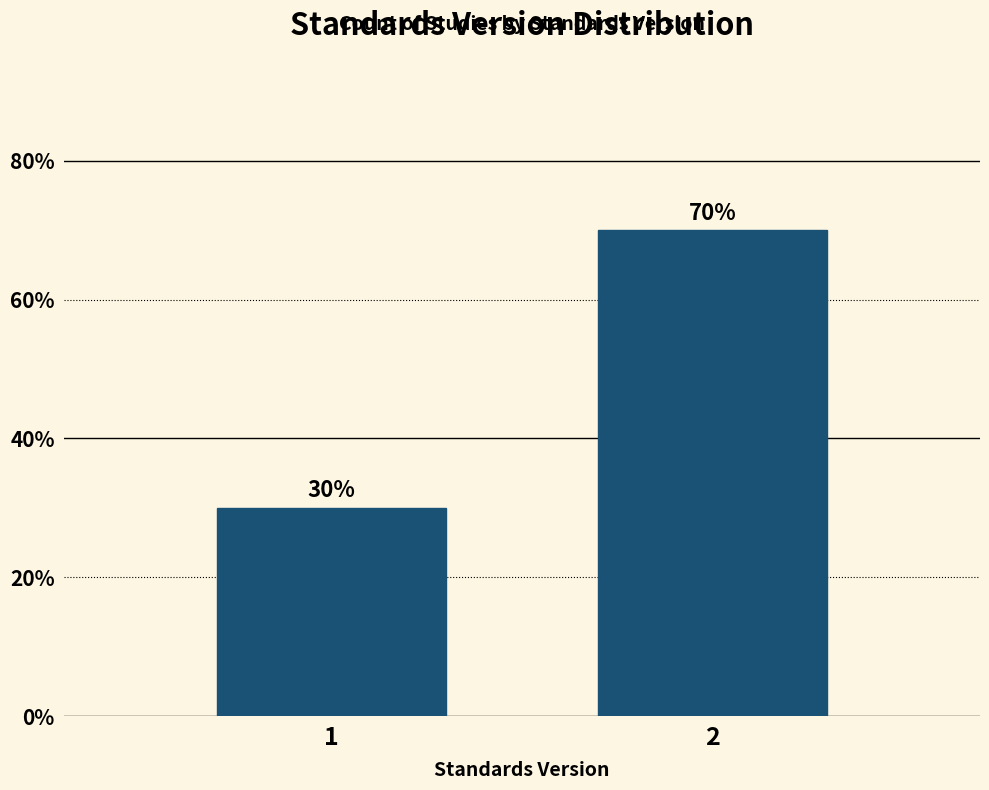

Reading left to right, list all the values displayed in this chart.

30	70